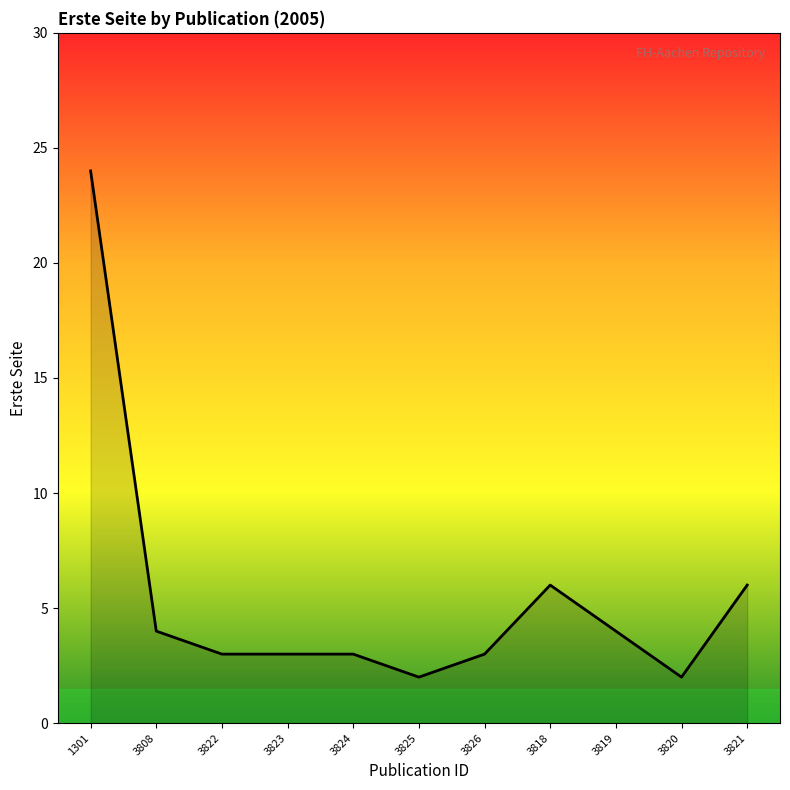

What is the difference between the second highest and second lowest values?

4